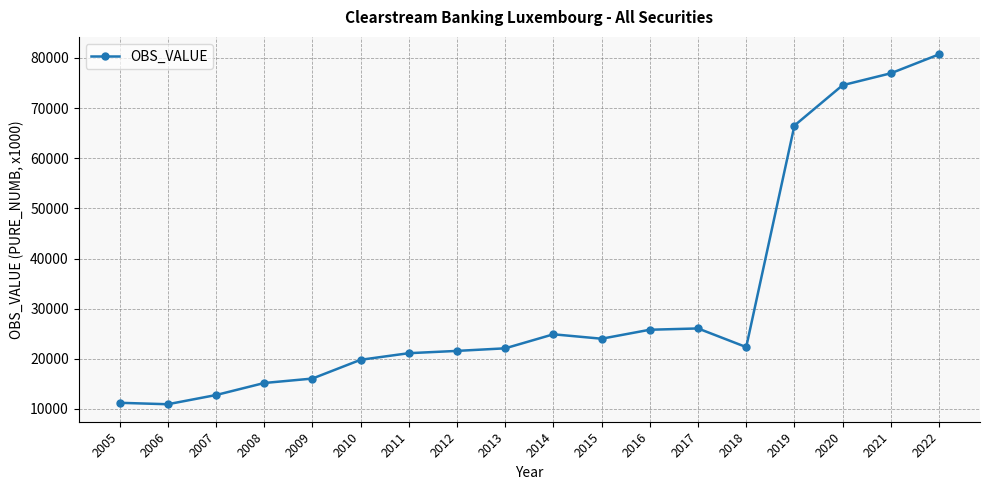

Which category has the highest value across all series?

2022